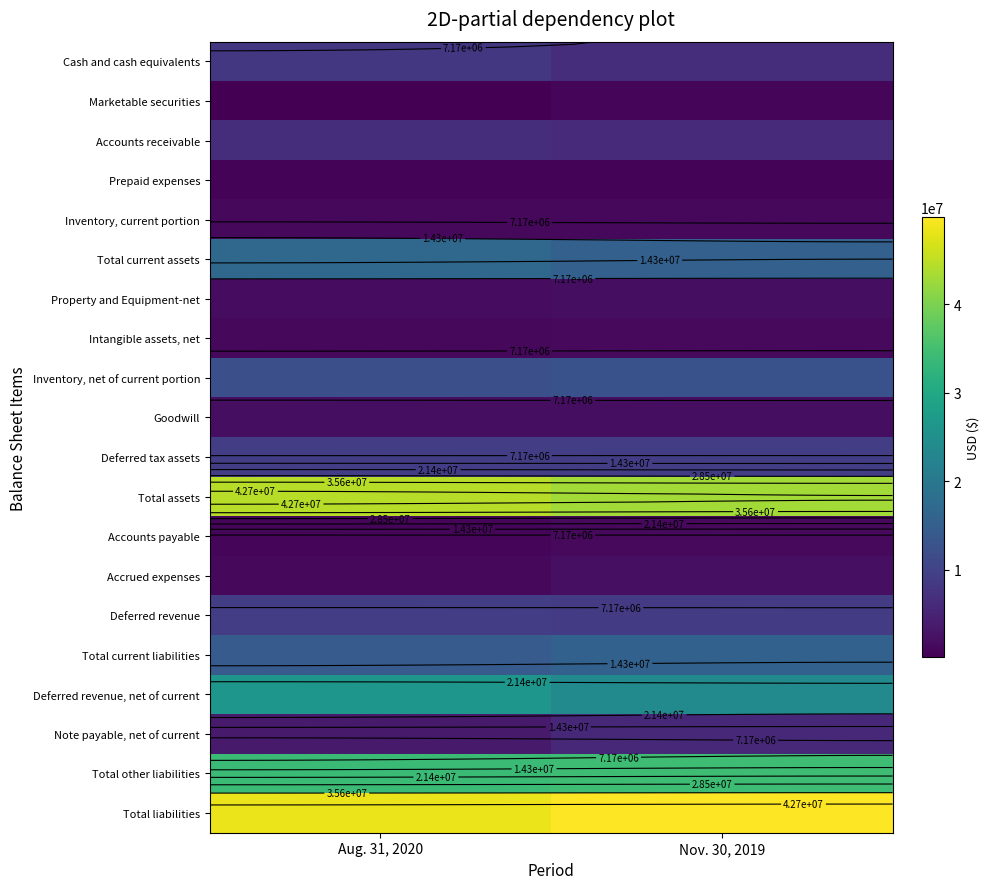

Is it true that Property and Equipment-net equals 452248 at Aug. 31, 2020?

False